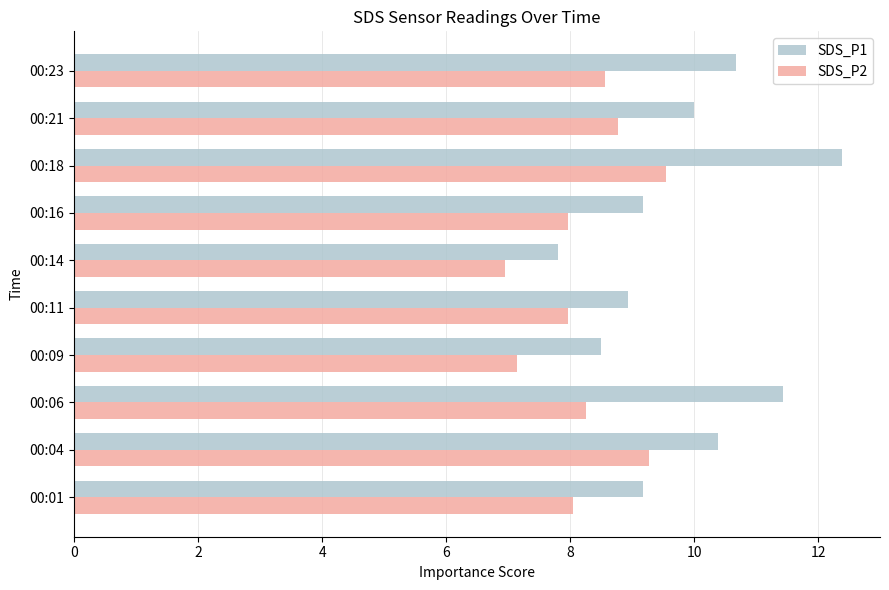

Rank the series by their maximum value, from highest to lowest.

SDS_P1, SDS_P2